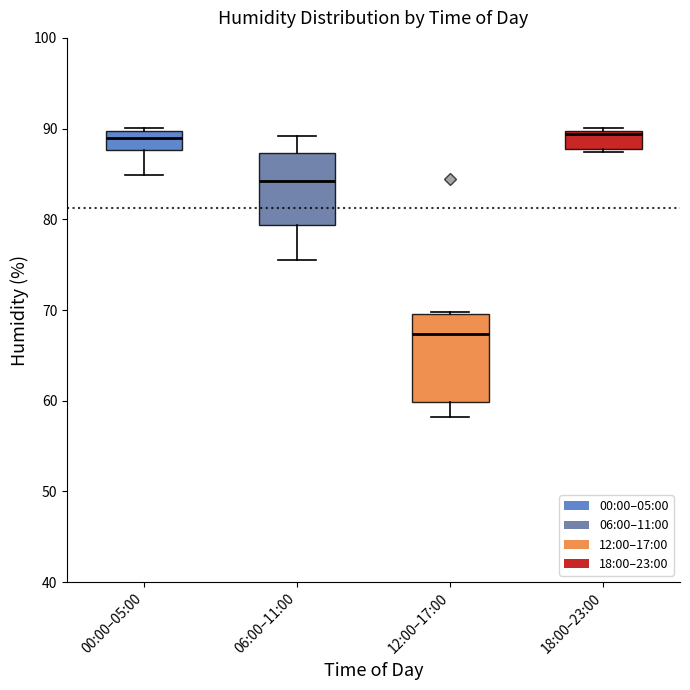

Reading left to right, transcribe this box plot: for each box, give where its median line is, the range the box spans, and where its two whiskers end, as read against the y-axis. The values are not printed on the chart, so give them approximately, as read against the axis.

00:00–05:00: median 89, box 88 to 90, whiskers 85 to 90 (just above the box's upper edge)
06:00–11:00: median 84, box 79 to 87, whiskers 76 to 89
12:00–17:00: median 67, box 60 to 70, whiskers 58 to 70
18:00–23:00: median 89, box 88 to 90, whiskers 87 to 90 (just above the box's upper edge)